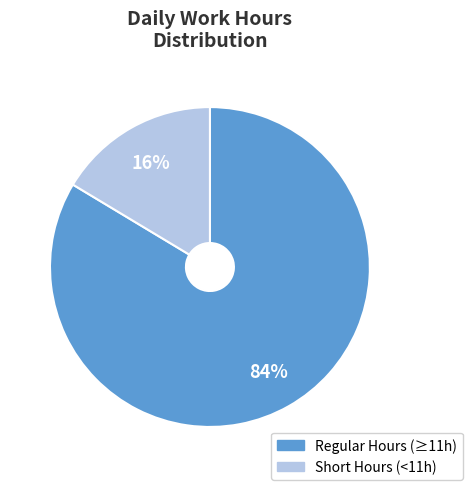

Count the number of slices in the pie.

2